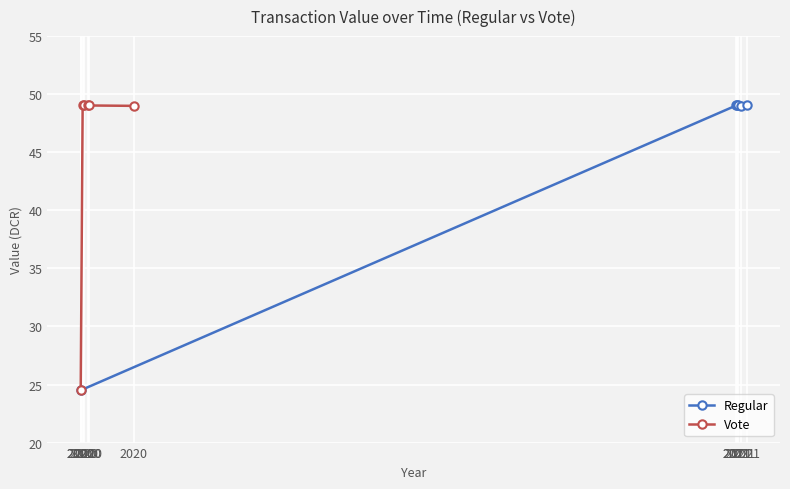

What is the value of the Vote point at the 2nd from the left?

24.5